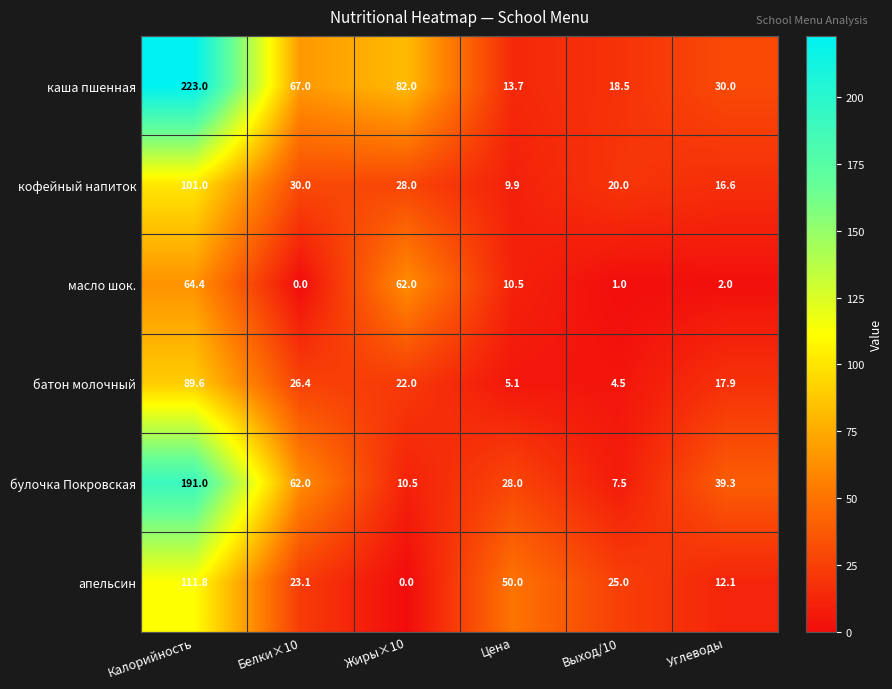

Which series has the largest range (max minus min)?

каша пшенная